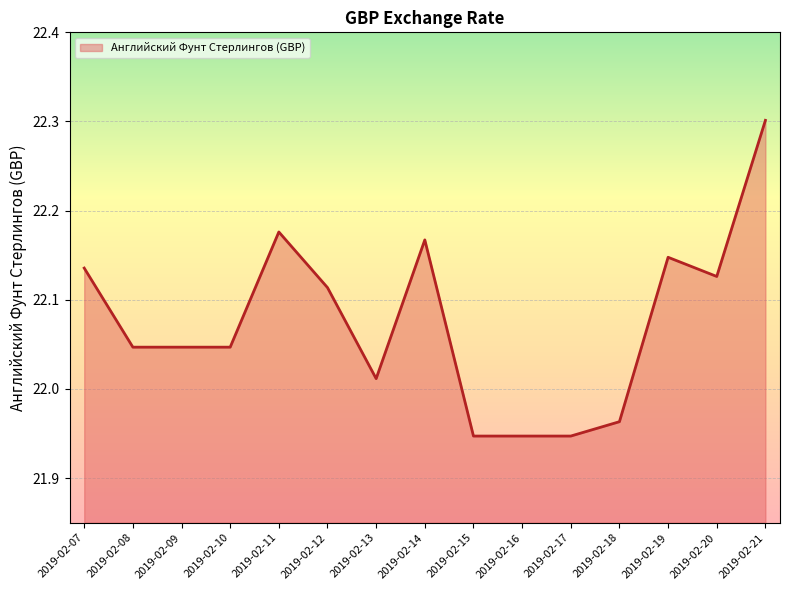

Where does the data first go above 22?

2019-02-07